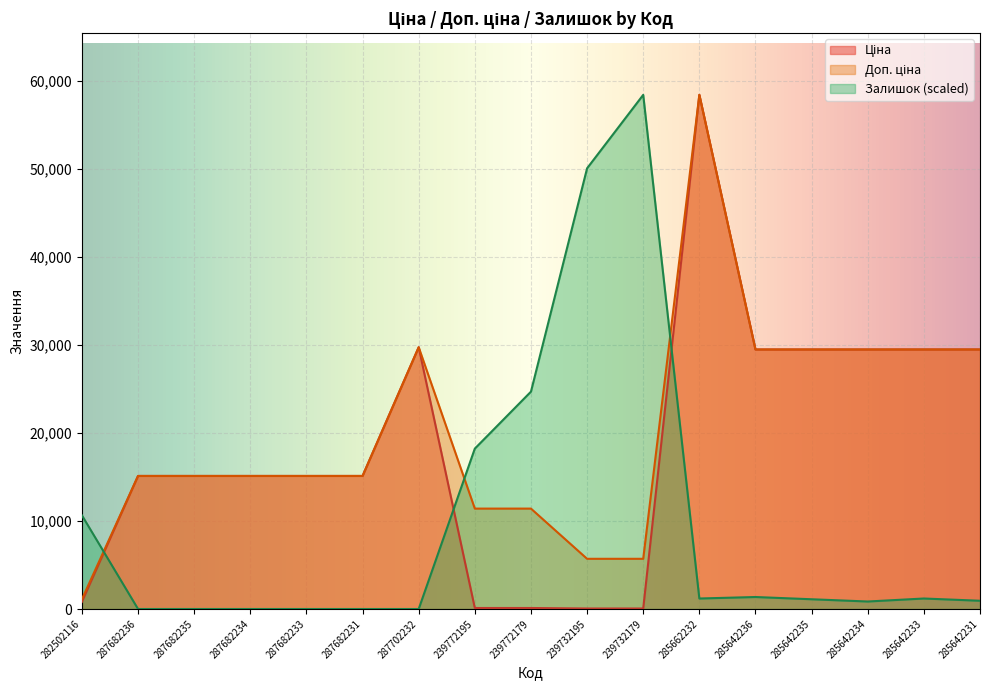

What is the difference between the highest and lowest values at 287702232?

29747.2